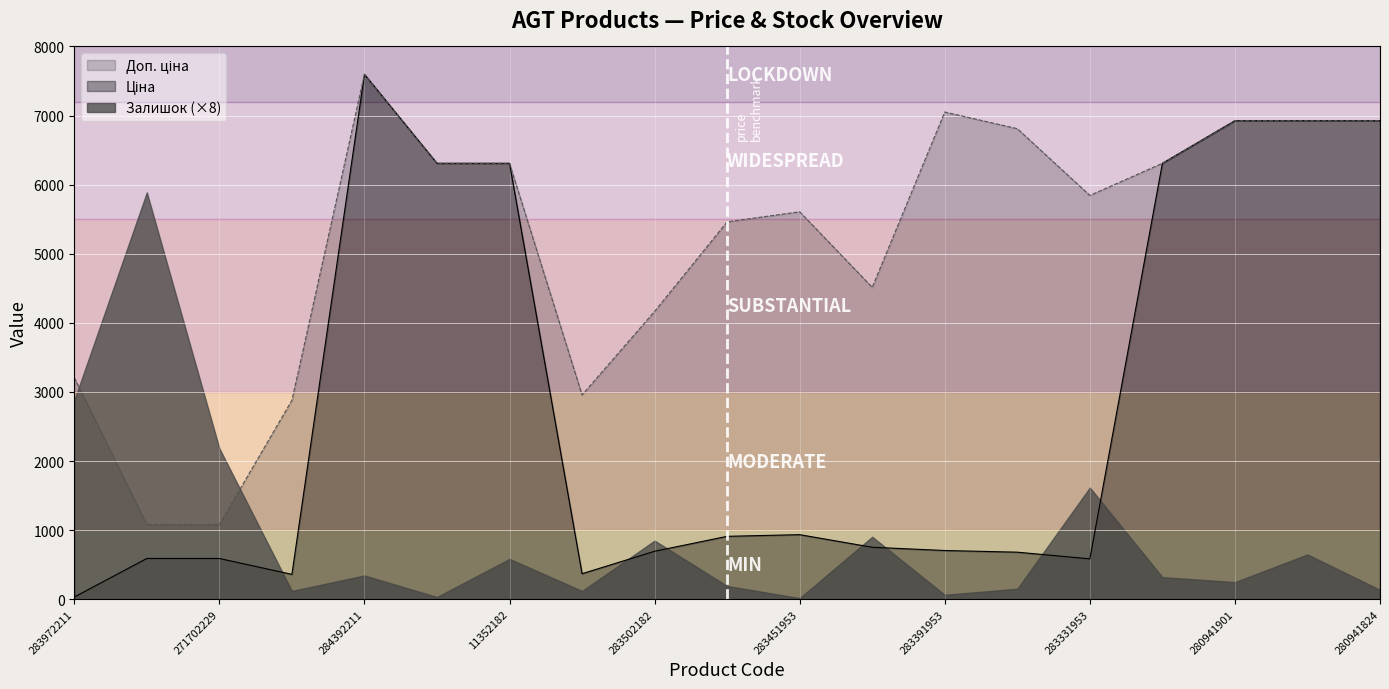

What is the smallest value displayed?

32.0